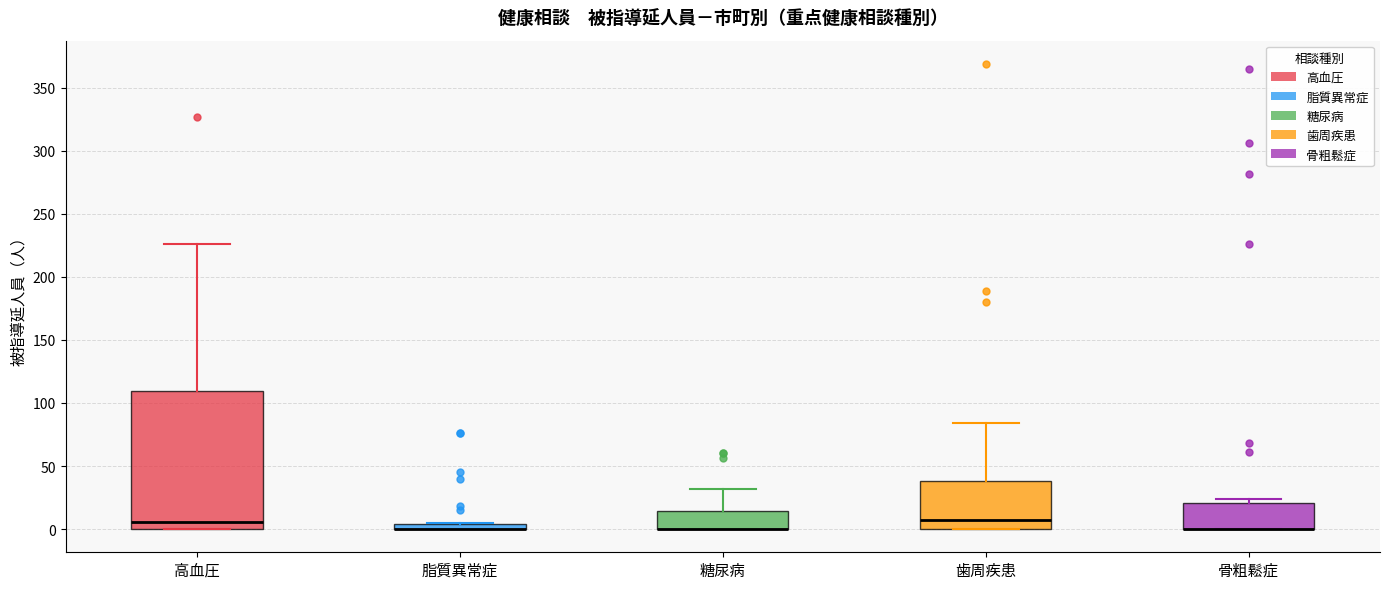

Where is the upper edge of the box for 脂質異常症 on the y-axis? The values are not printed on the chart, so give them approximately, as read against the axis.

5